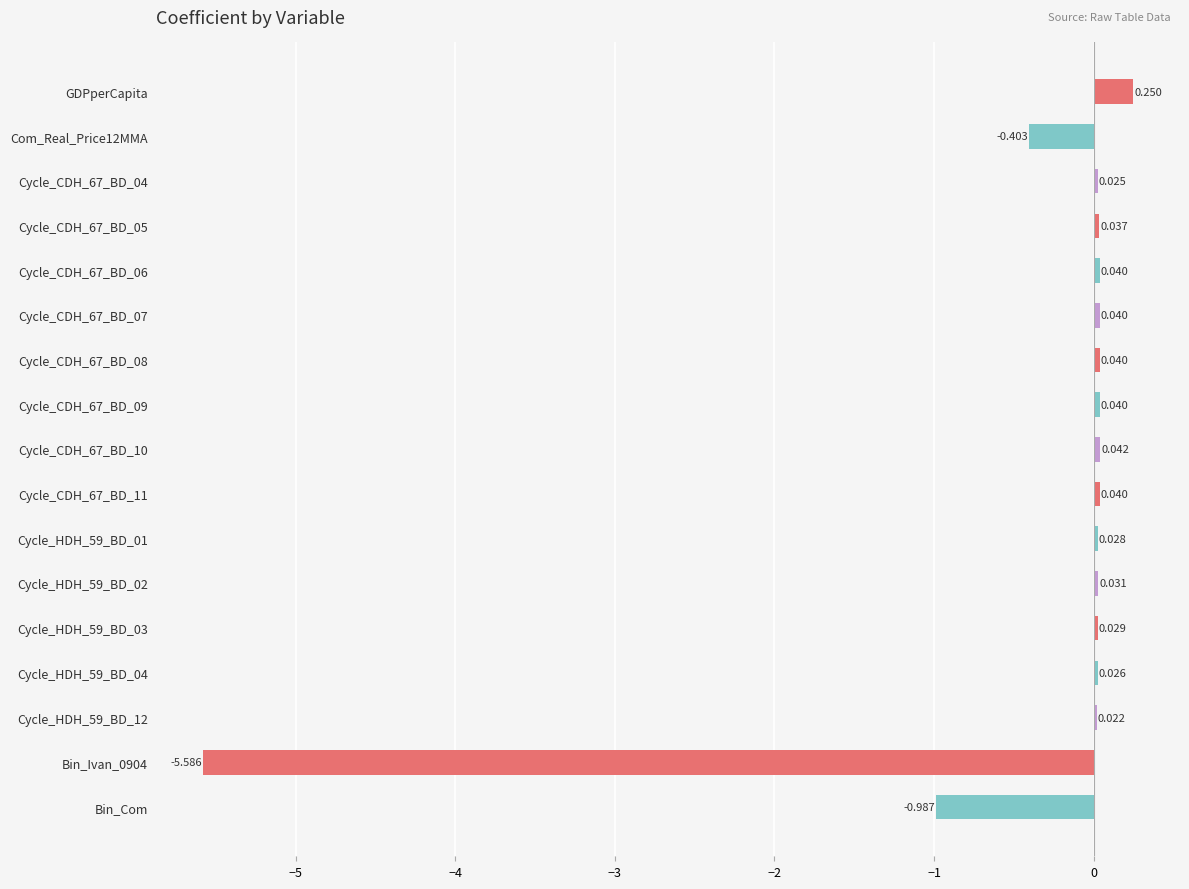

Which has a higher value, Bin_Com or GDPperCapita?

GDPperCapita